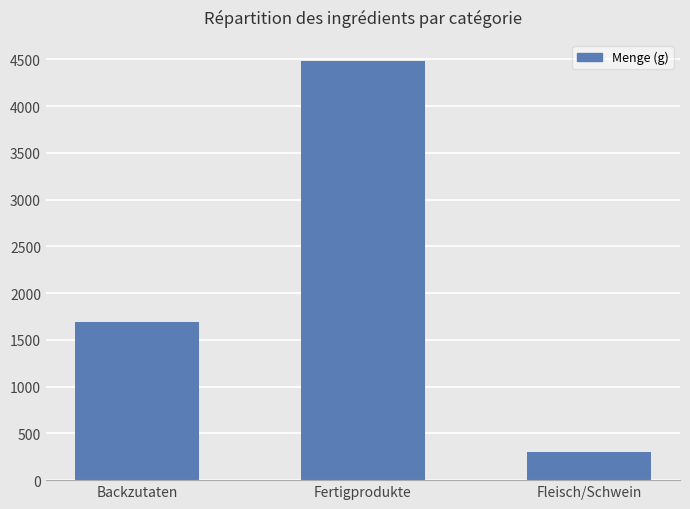

Reading left to right, transcribe all the data shown in this chart.

Backzutaten=1695.0	Fertigprodukte=4486.5	Fleisch/Schwein=300.0